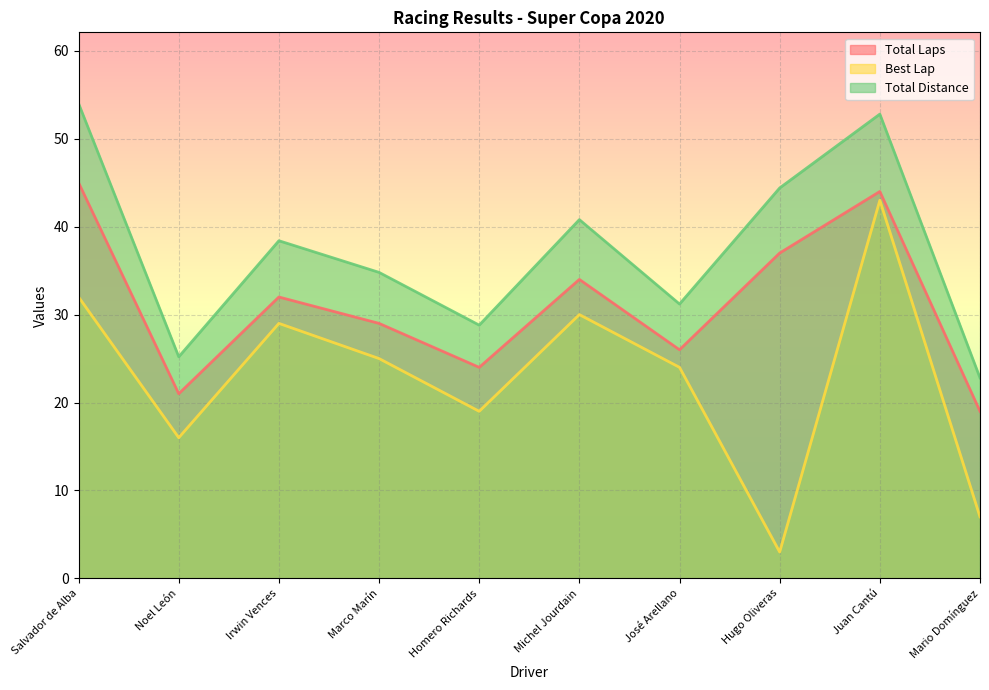

Which category has the lowest value in the Best Lap series?

Hugo Oliveras